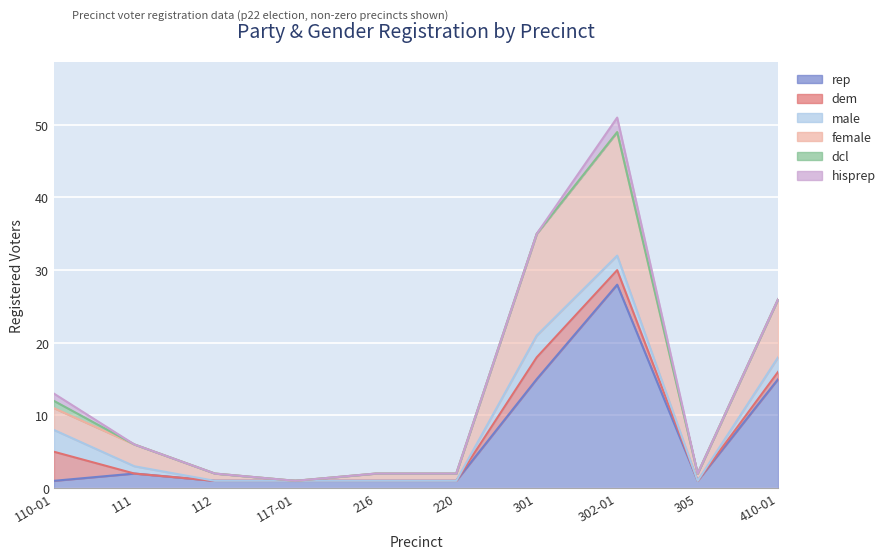

Reading left to right, extract all data points from this chart.

dem: 4	0	0	0	0	0	3	2	0	1
rep: 1	2	1	1	1	1	15	28	1	15
male: 3	1	0	0	0	0	3	2	0	2
female: 3	3	1	0	1	1	14	17	1	8
dcl: 1	0	0	0	0	0	0	0	0	0
hisprep: 1	0	0	0	0	0	0	2	0	0